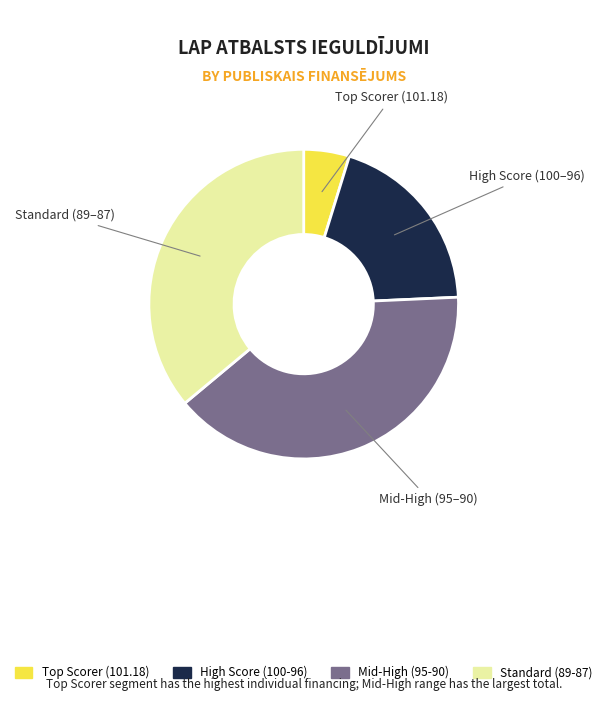

True or false: High Score (100-96) accounts for 20% of the total.

True